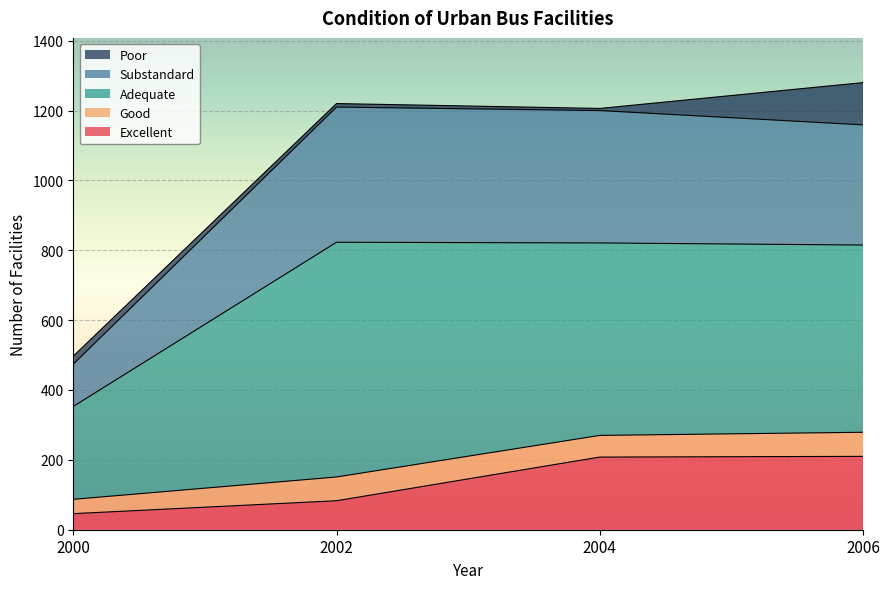

What value does the Excellent series have at 2002?

83